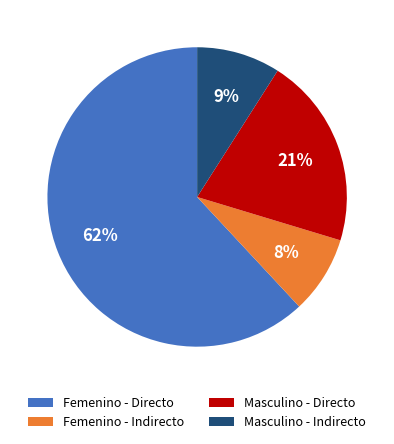

How many slices are in this pie chart?

4